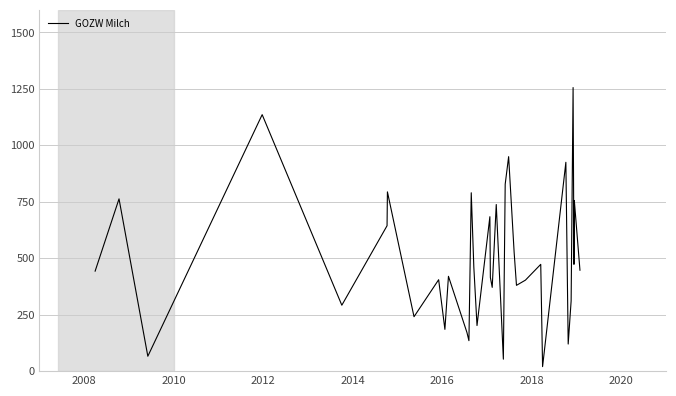

What is the difference between the maximum and minimum values?

1236